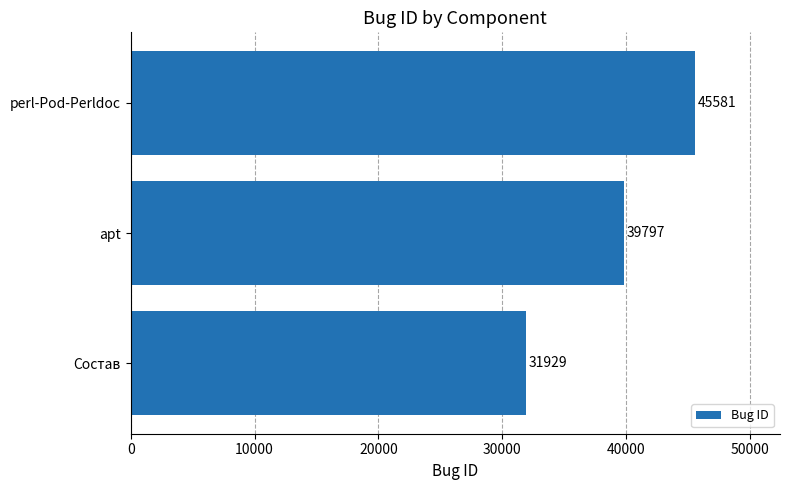

How many data points does each series have?

3